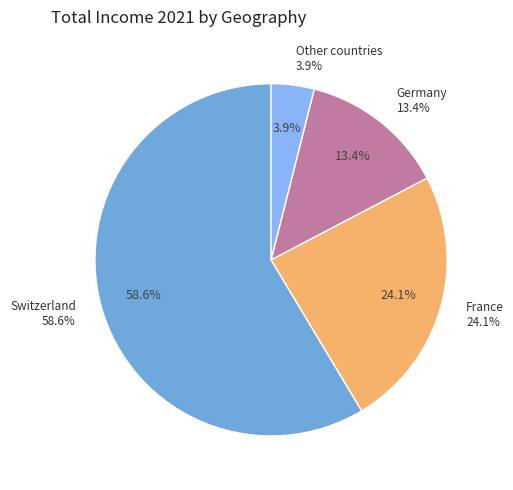

To the nearest percent, what portion does Germany represent?

13%